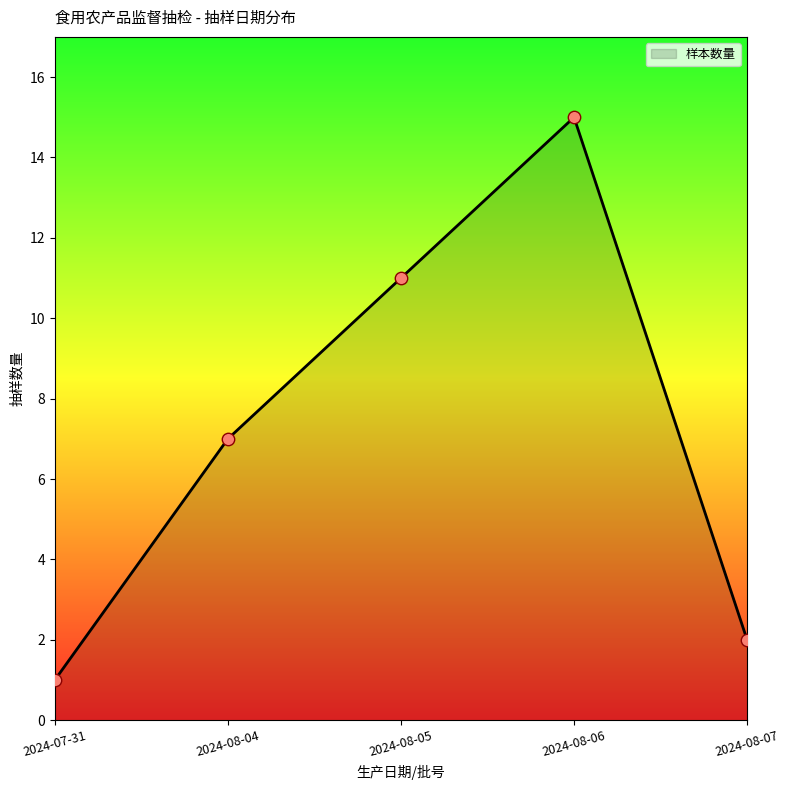

Between 2024-08-05 and 2024-08-04, which is larger?

2024-08-05